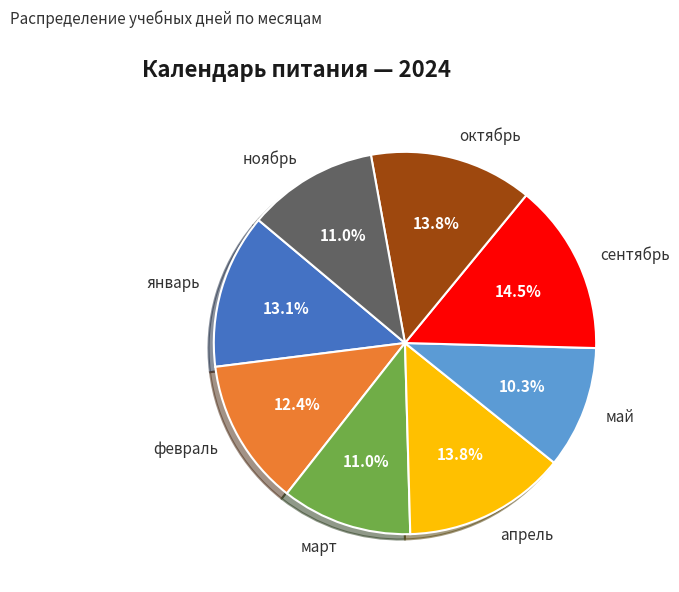

Which category has the biggest portion of the pie?

сентябрь